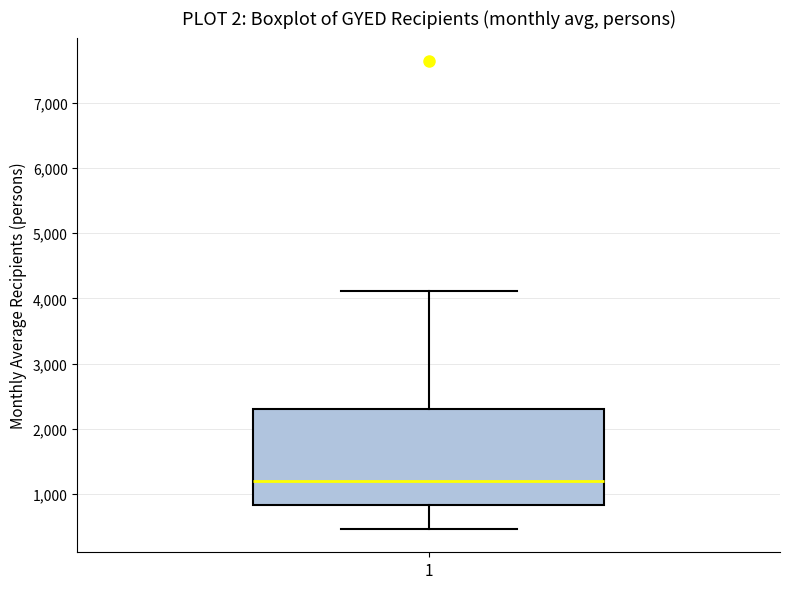

Read this box plot against the y-axis: the position of the median line, the range covered by the box, and the ends of both whiskers. The values are not printed on the chart, so give them approximately, as read against the axis.

median 1200, box 800 to 2300, whiskers 500 to 4100